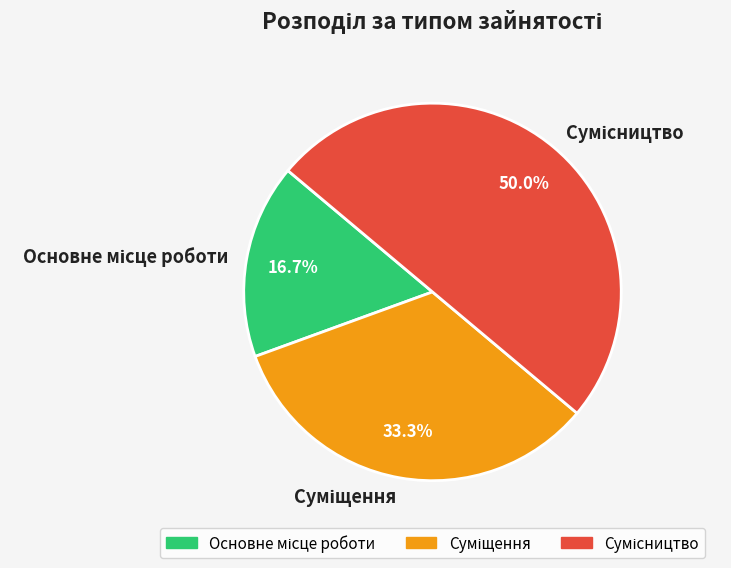

The Суміщення slice represents 33% of the pie. True or false?

True